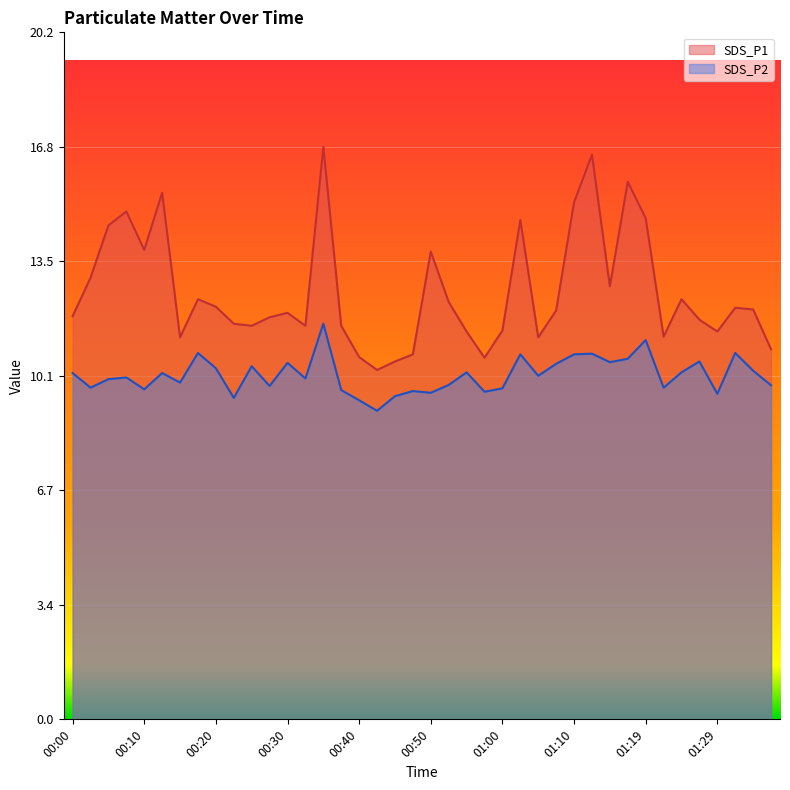

What is the smallest value displayed?

9.1